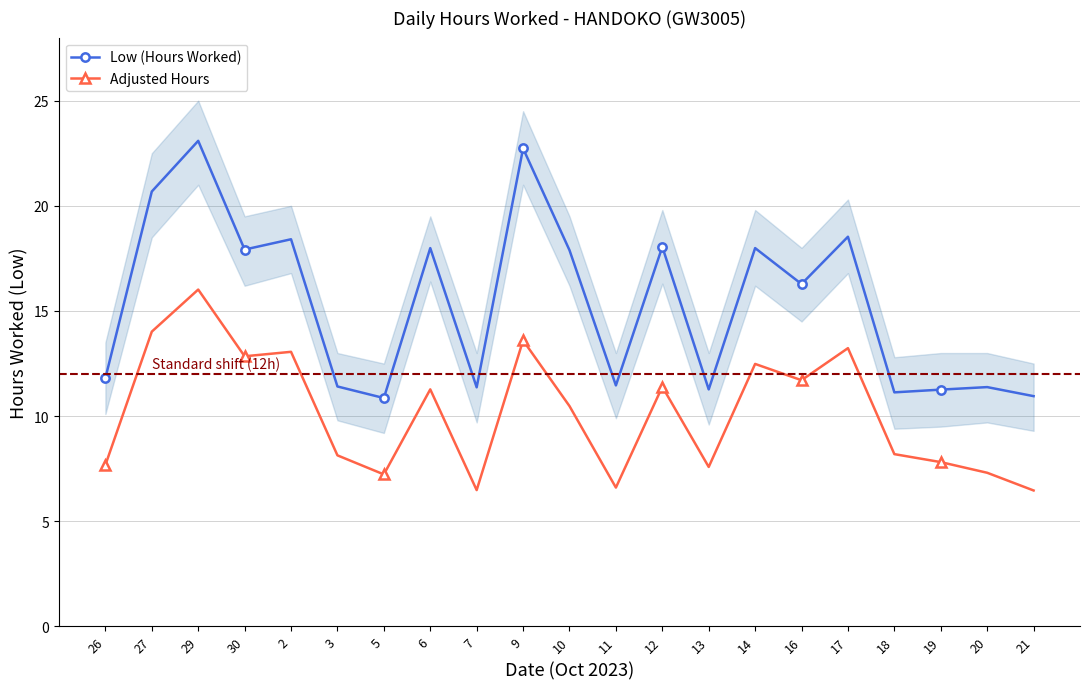

Reading left to right, list all the values displayed in this chart.

Low (Hours Worked): 26=11.8	27=20.7	29=23.1	30=17.9	2=18.4	3=11.4	5=10.9	6=18.0	7=11.4	9=22.7	10=17.9	11=11.5	12=18.1	13=11.3	14=18.0	16=16.3	17=18.5	18=11.1	19=11.3	20=11.4	21=10.9
Adjusted Hours: 26=7.7	27=14.0	29=16.0	30=12.8	2=13.1	3=8.1	5=7.2	6=11.3	7=6.5	9=13.6	10=10.5	11=6.6	12=11.4	13=7.6	14=12.5	16=11.7	17=13.2	18=8.2	19=7.8	20=7.3	21=6.5